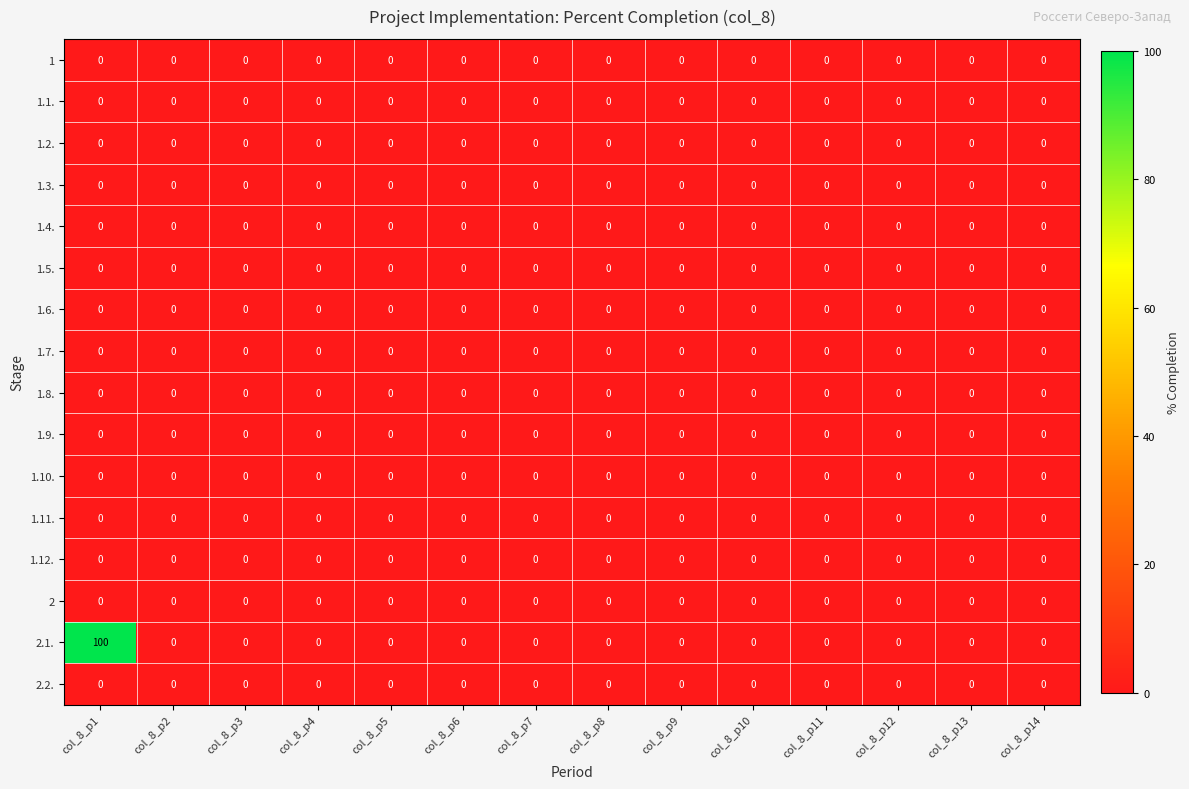

Which series has the largest total across all categories?

2.1.